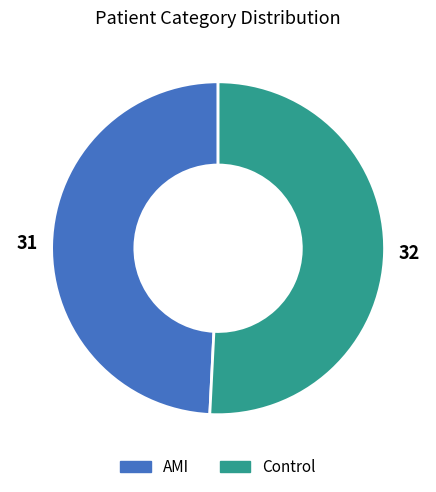

Approximately how many times larger is the value at AMI compared to Control?

1.0